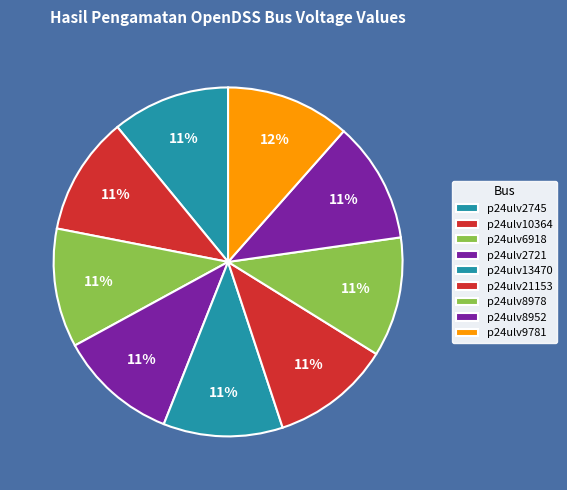

Rank the categories by value from lowest to highest.

p24ulv2745, p24ulv10364, p24ulv6918, p24ulv2721, p24ulv13470, p24ulv21153, p24ulv8978, p24ulv8952, p24ulv9781